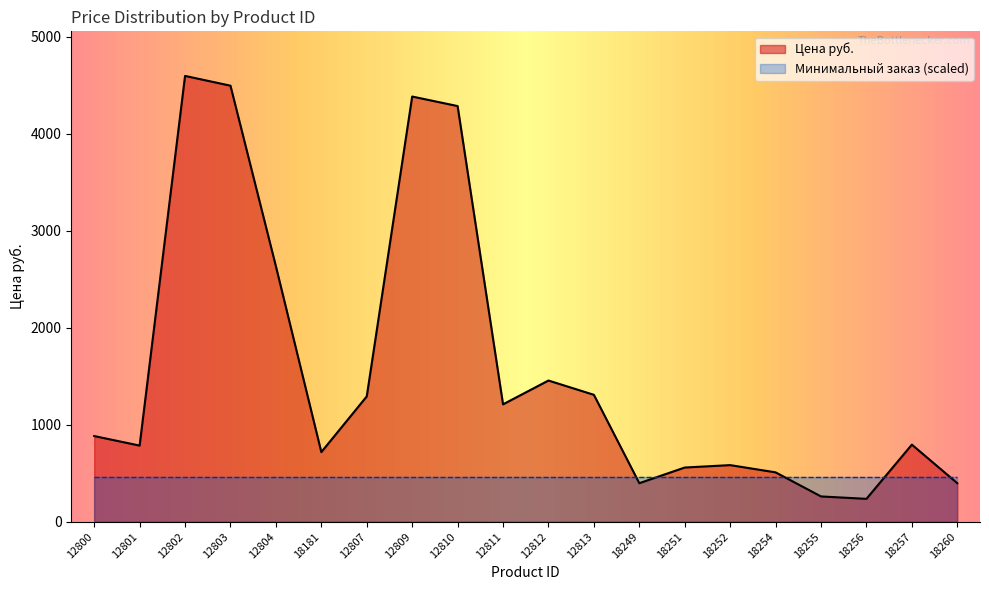

How many data points are less than 883?

10